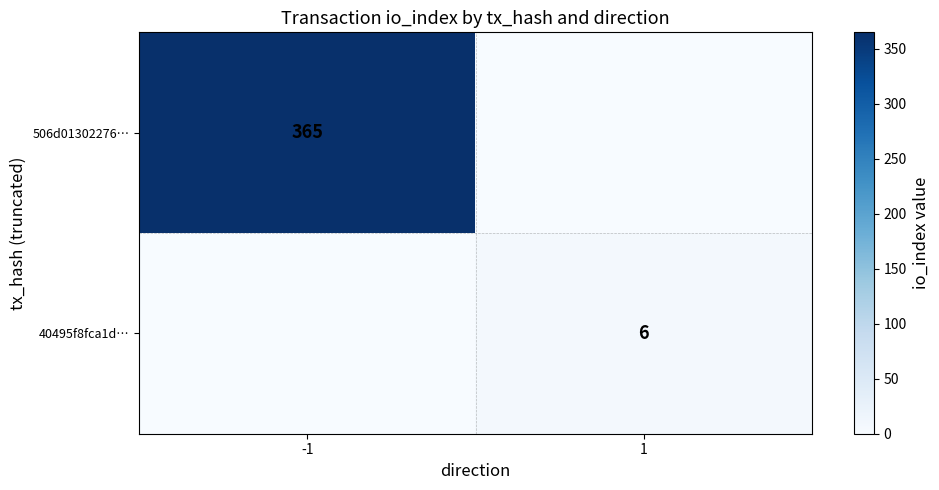

The value of 506d01302276… at -1 is 365. True or false?

True